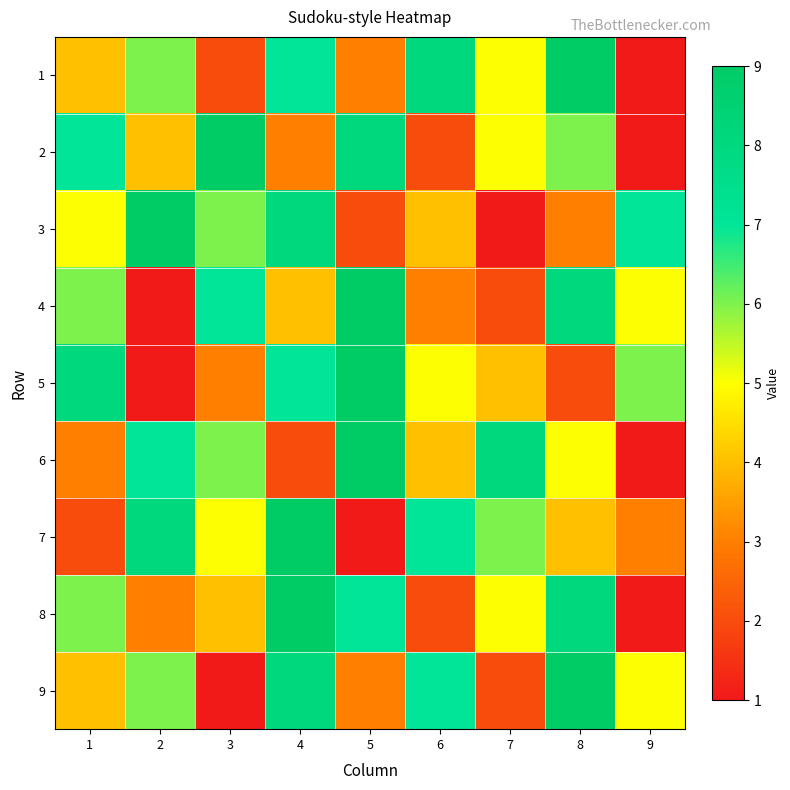

Reading right to left, extract all data points from this chart.

1: 9=1	8=9	7=5	6=8	5=3	4=7	3=2	2=6	1=4
2: 9=1	8=6	7=5	6=2	5=8	4=3	3=9	2=4	1=7
3: 9=7	8=3	7=1	6=4	5=2	4=8	3=6	2=9	1=5
4: 9=5	8=8	7=2	6=3	5=9	4=4	3=7	2=1	1=6
5: 9=6	8=2	7=4	6=5	5=9	4=7	3=3	2=1	1=8
6: 9=1	8=5	7=8	6=4	5=9	4=2	3=6	2=7	1=3
7: 9=3	8=4	7=6	6=7	5=1	4=9	3=5	2=8	1=2
8: 9=1	8=8	7=5	6=2	5=7	4=9	3=4	2=3	1=6
9: 9=5	8=9	7=2	6=7	5=3	4=8	3=1	2=6	1=4